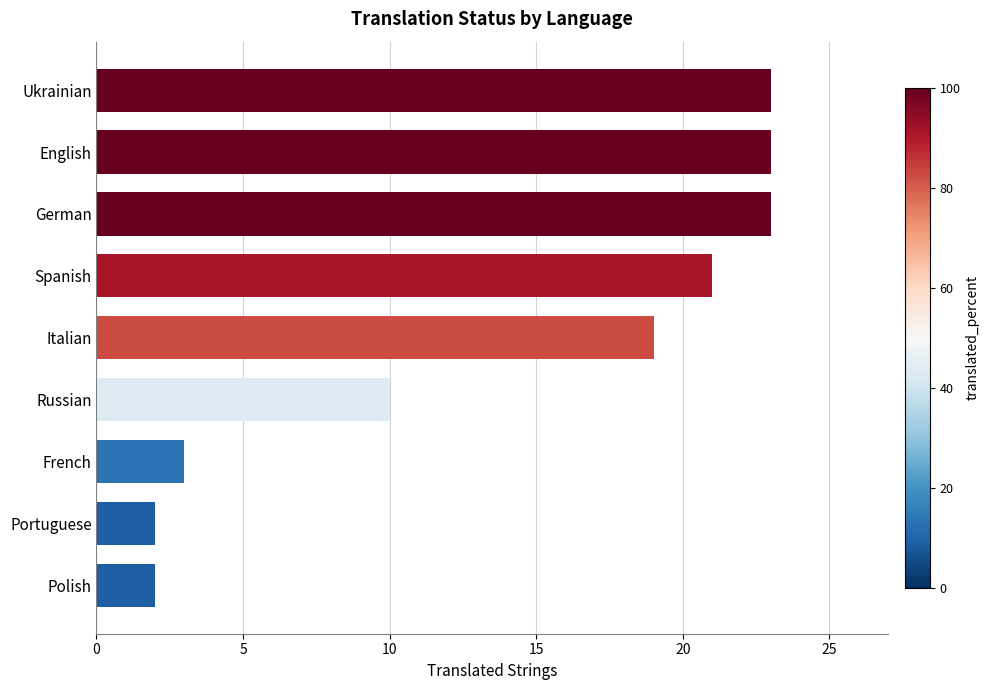

At which label is the value closest to 12?

Russian